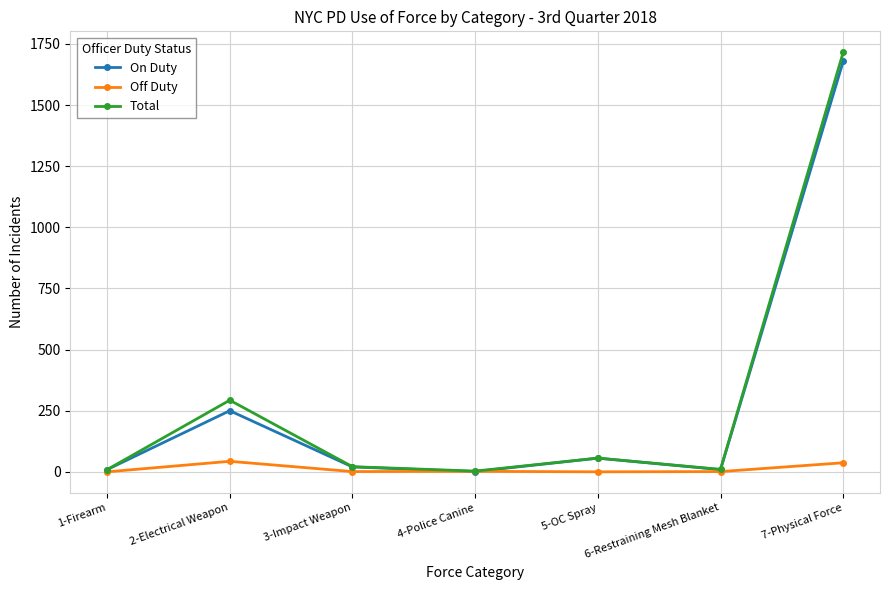

At which category is the sum across all series the highest?

7-Physical Force